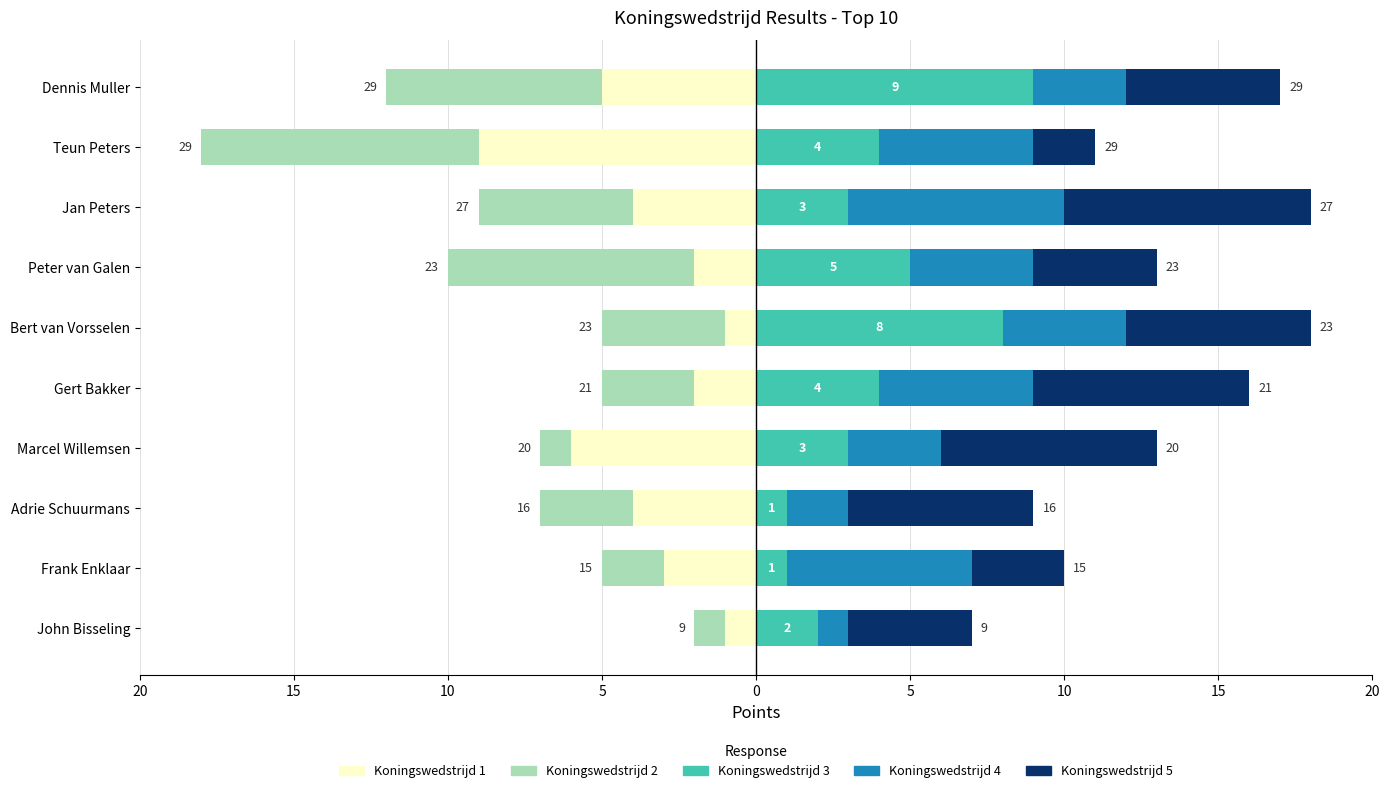

What value does the Koningswedstrijd 3 series have at Dennis Muller?

9